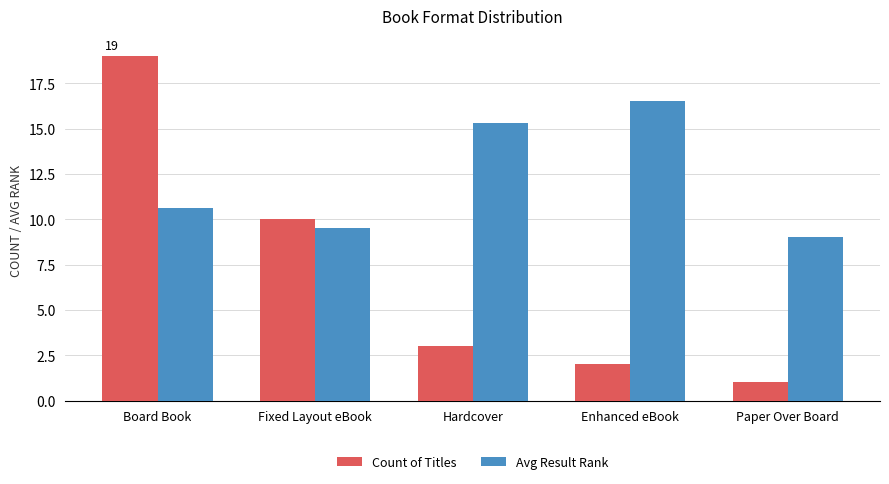

True or false: Count of Titles has a value of 3.0 at Hardcover.

True